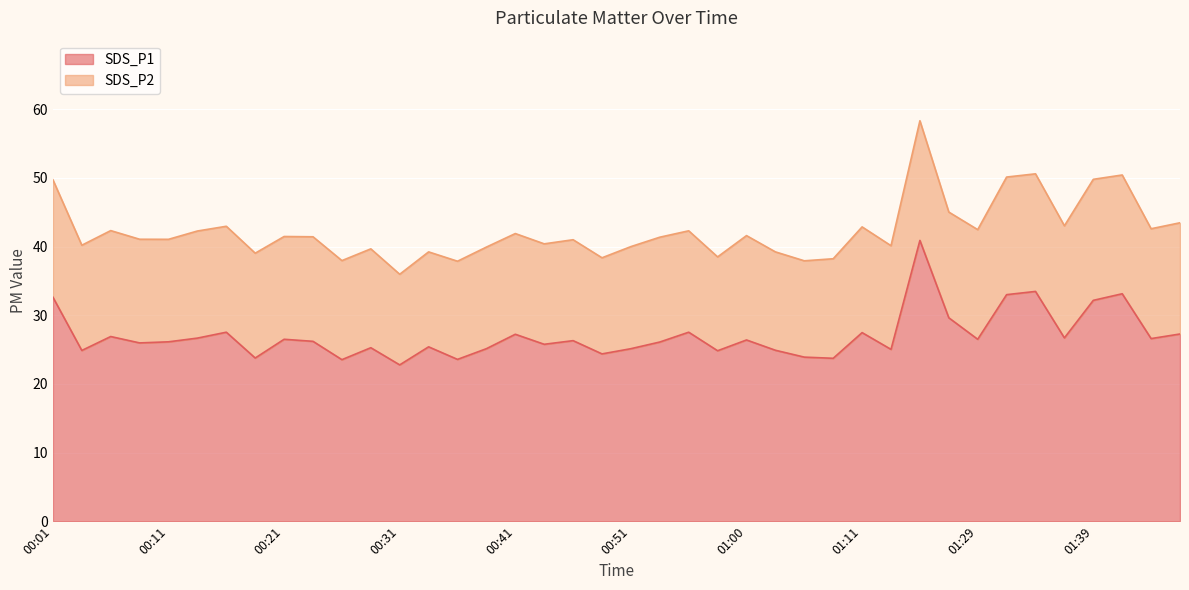

How many lines are shown in the chart?

2